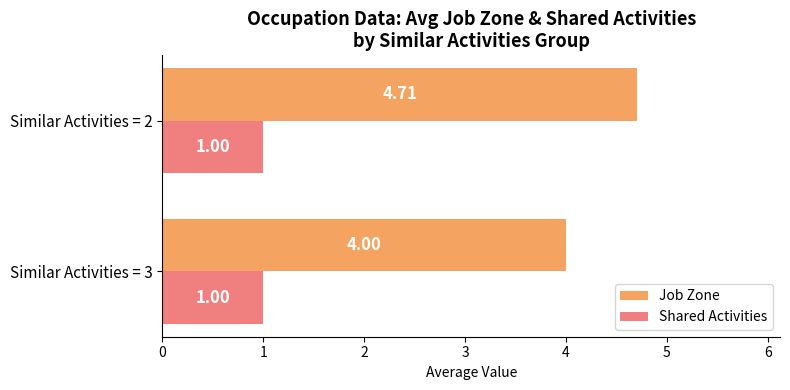

Which series has the largest total across all categories?

Job Zone